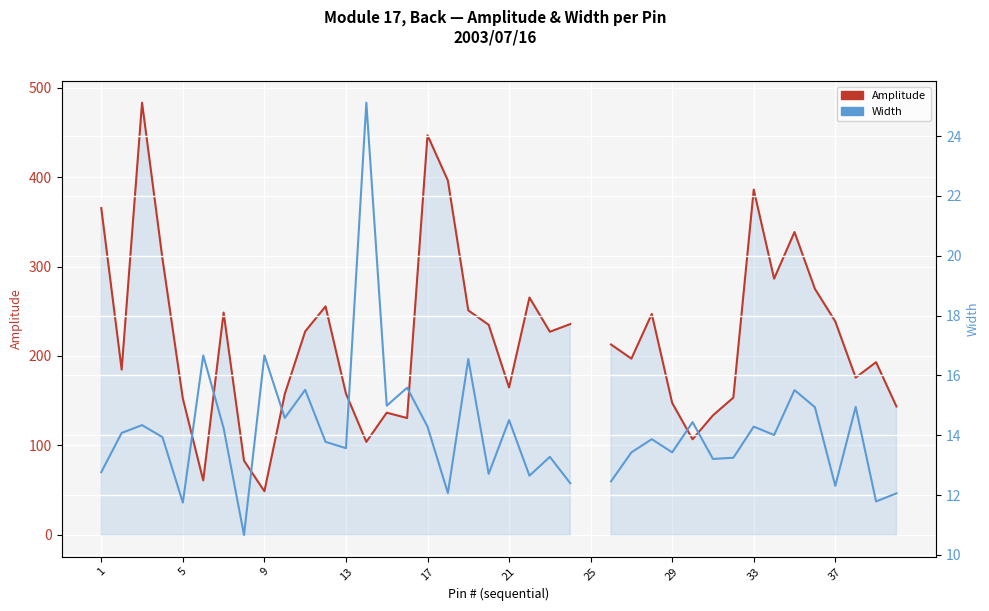

What are all the series names shown in the legend?

Amplitude, Width